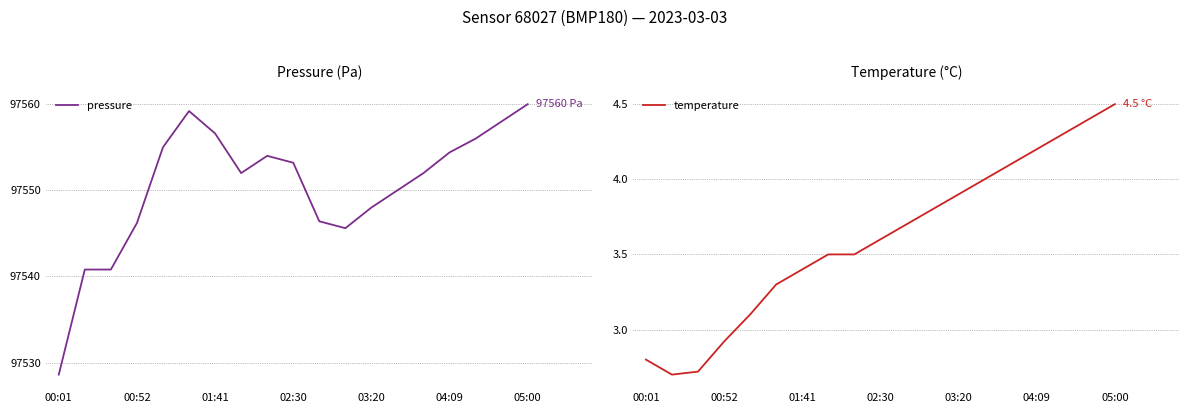

Rank the series by their average value, from lowest to highest.

temperature, pressure